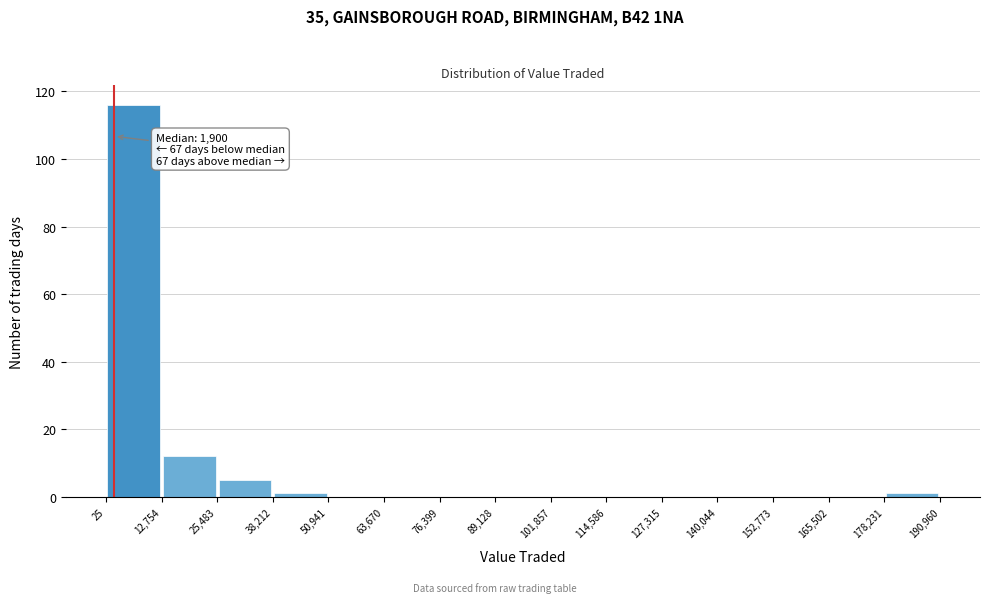

Over which range of the x-axis is the bar tallest?

25 to 12,754